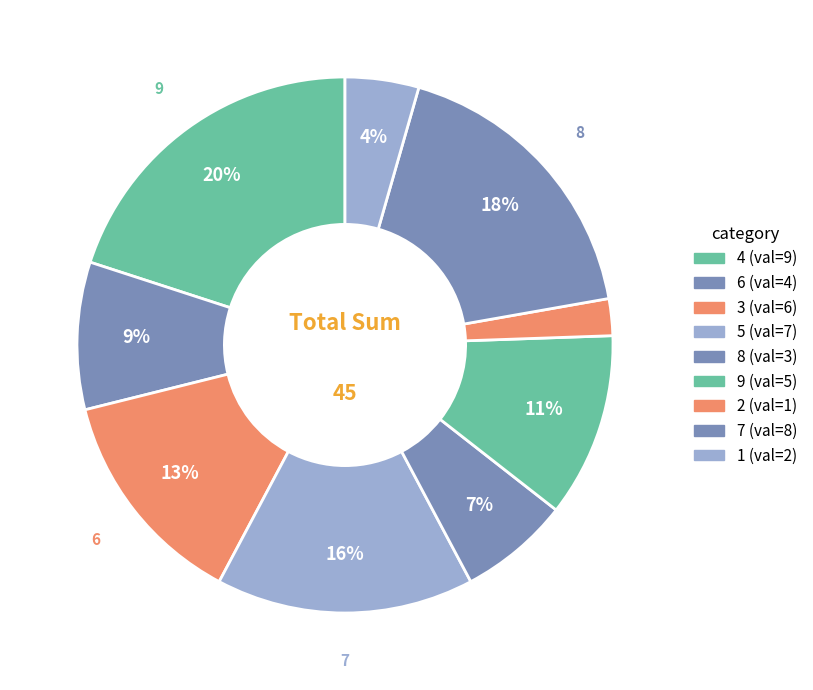

How many segments does this pie chart have?

9